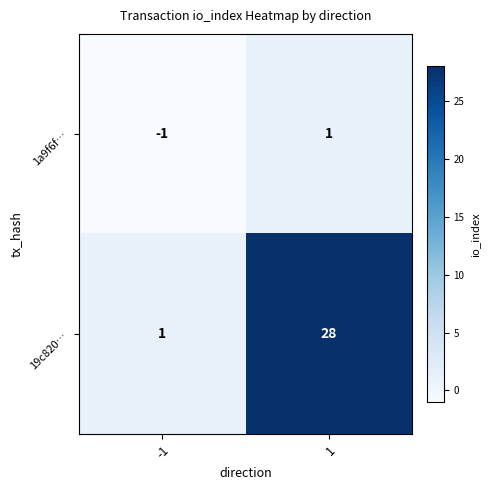

What is the maximum value shown in the chart?

28